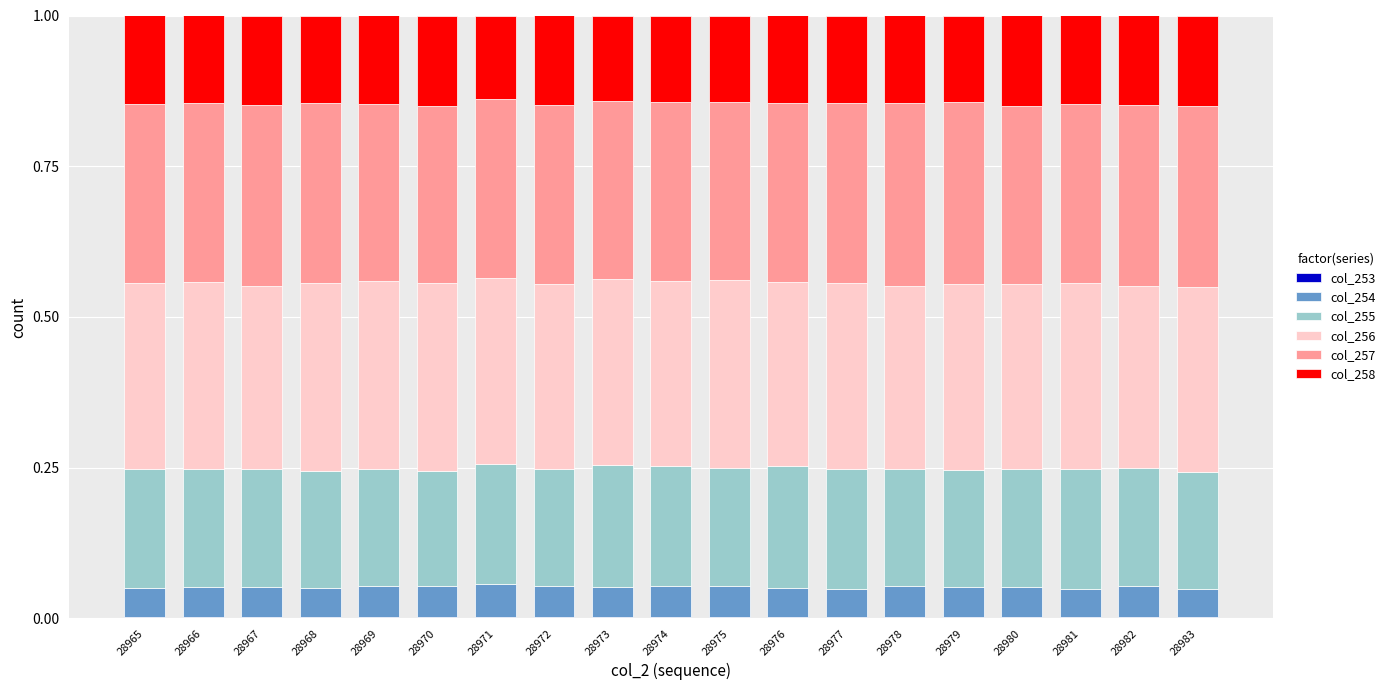

List the series in order of their peak value, highest first.

col_256, col_257, col_255, col_258, col_254, col_253